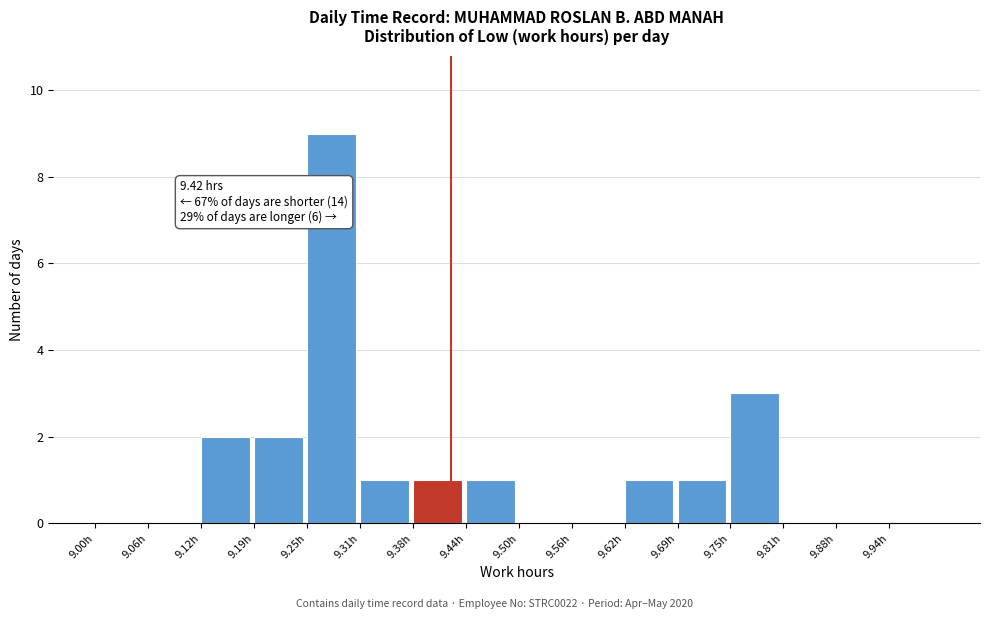

Over which range of the x-axis is the bar tallest?

9.25 to 9.31